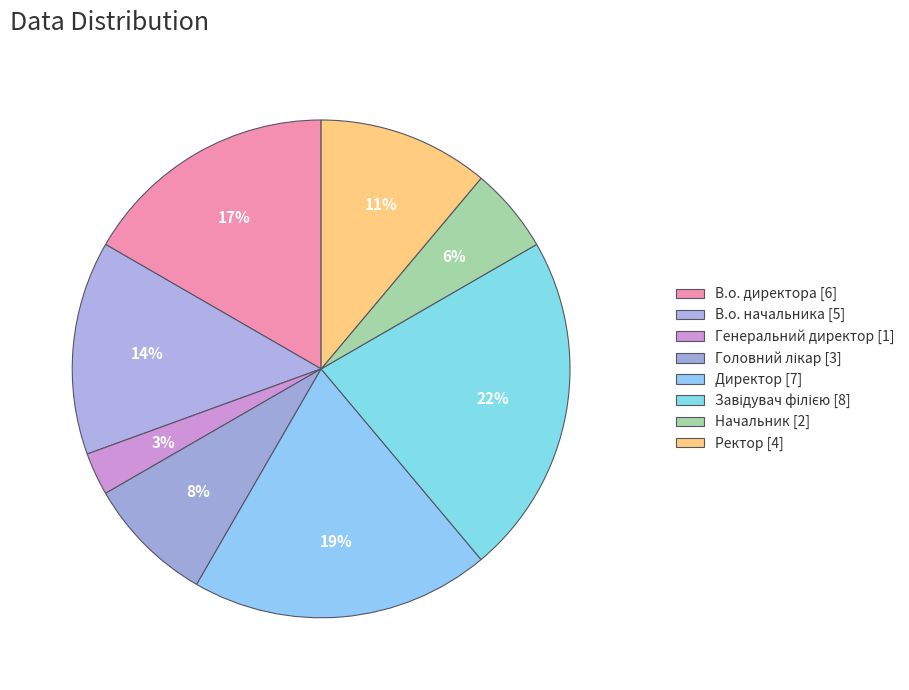

Do Начальник and В.о. директора together represent more than half of the pie?

No